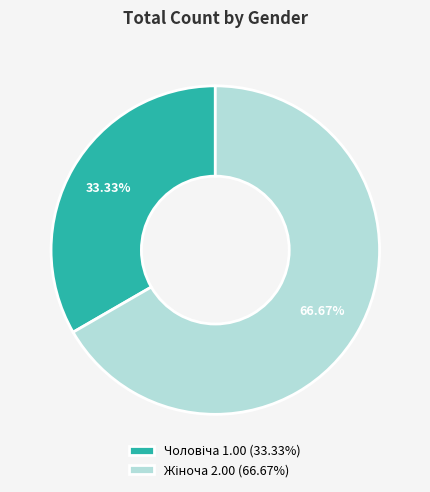

Is there any slice that represents more than half of the pie?

Yes